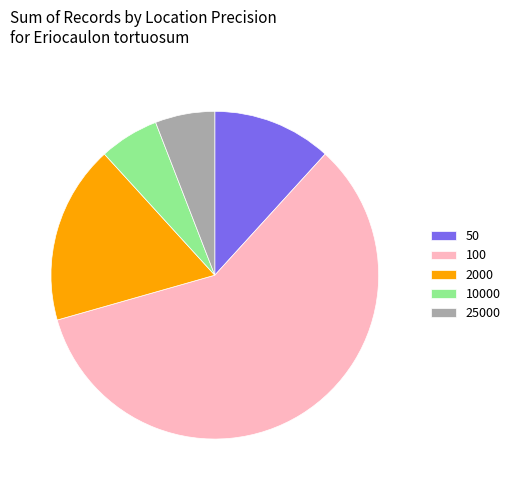

What is the largest slice in the pie chart?

100